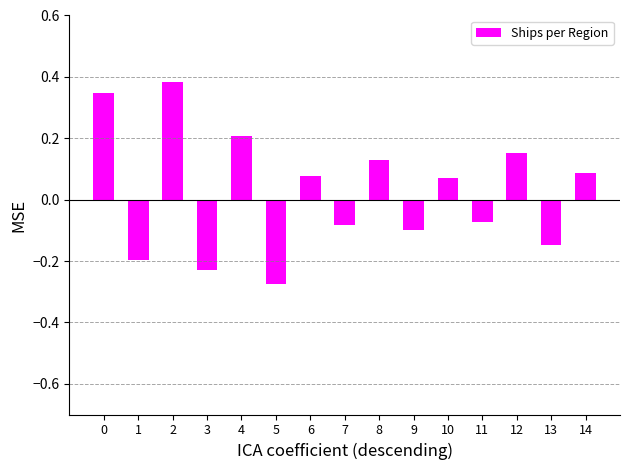

Does the chart contain stacked bars?

No